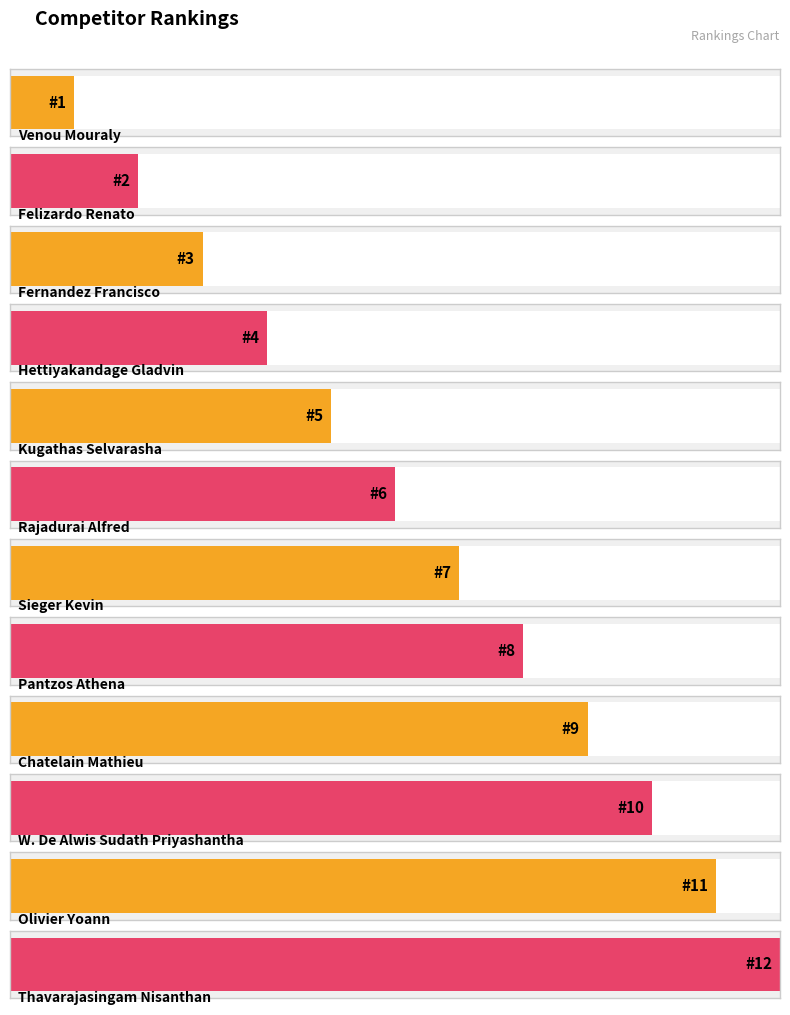

What is the change in value from Hettiyakandage Gladvin to Chatelain Mathieu?

+5